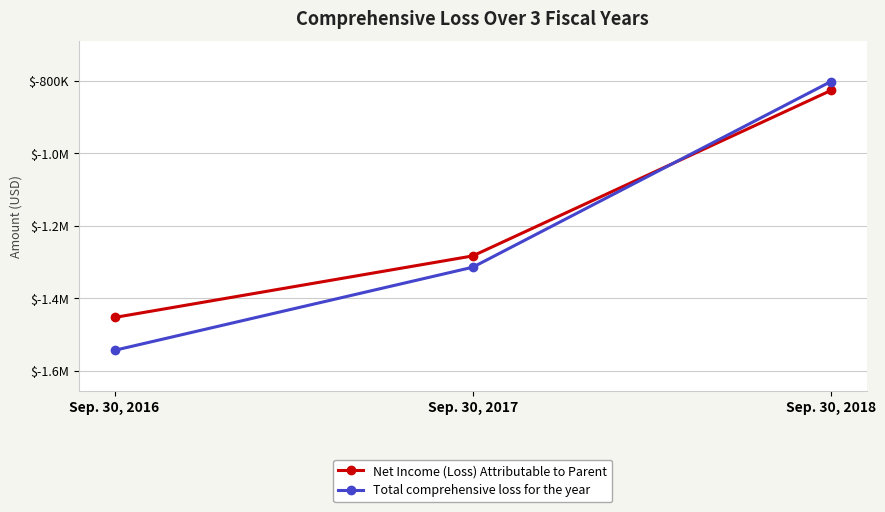

At which label does Net Income (Loss) Attributable to Parent first exceed -1283440?

Sep. 30, 2018